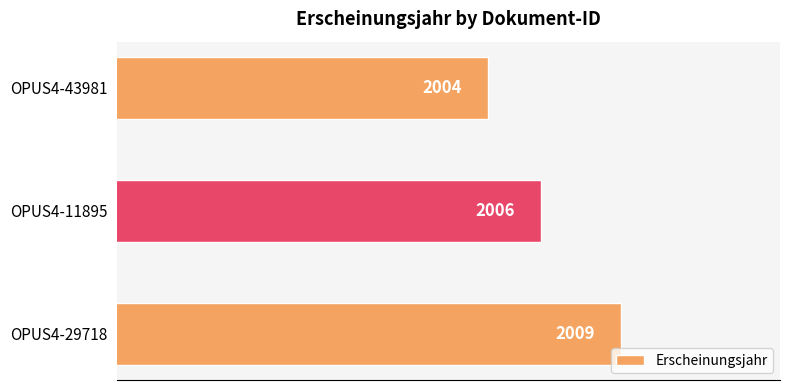

What is the smallest value displayed?

2004